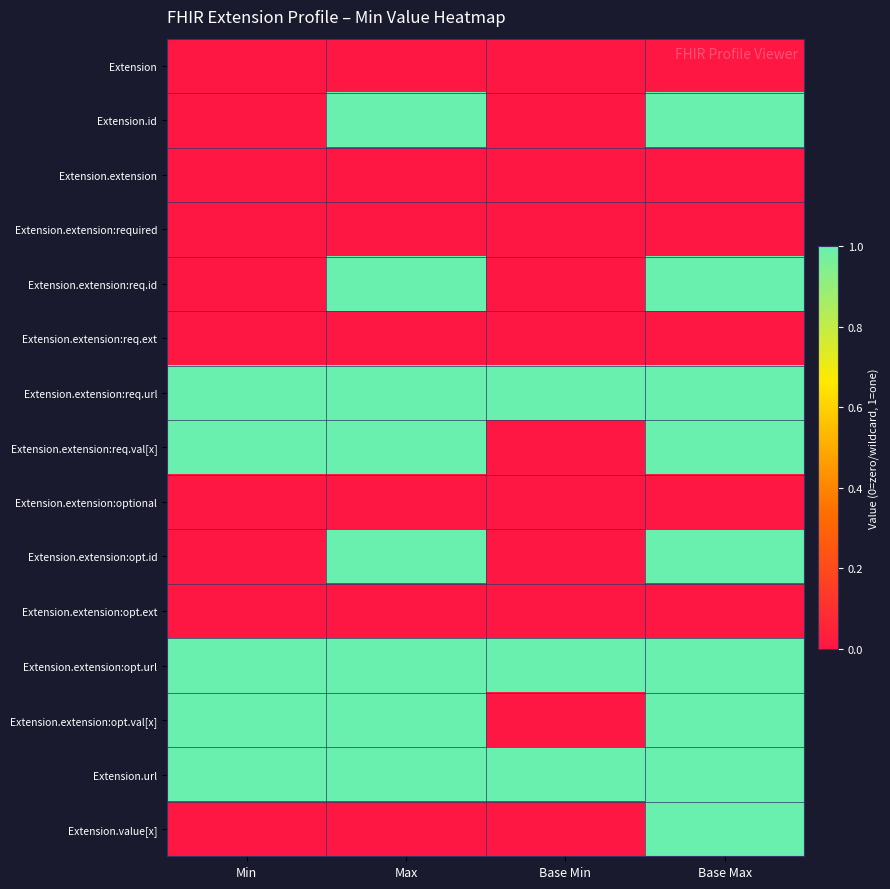

Reading left to right, list all the values displayed in this chart.

Extension: Min=0	Max=0	Base Min=0	Base Max=0
Extension.id: Min=0	Max=1	Base Min=0	Base Max=1
Extension.extension: Min=0	Max=0	Base Min=0	Base Max=0
Extension.extension:required: Min=0	Max=0	Base Min=0	Base Max=0
Extension.extension:req.id: Min=0	Max=1	Base Min=0	Base Max=1
Extension.extension:req.ext: Min=0	Max=0	Base Min=0	Base Max=0
Extension.extension:req.url: Min=1	Max=1	Base Min=1	Base Max=1
Extension.extension:req.val[x]: Min=1	Max=1	Base Min=0	Base Max=1
Extension.extension:optional: Min=0	Max=0	Base Min=0	Base Max=0
Extension.extension:opt.id: Min=0	Max=1	Base Min=0	Base Max=1
Extension.extension:opt.ext: Min=0	Max=0	Base Min=0	Base Max=0
Extension.extension:opt.url: Min=1	Max=1	Base Min=1	Base Max=1
Extension.extension:opt.val[x]: Min=1	Max=1	Base Min=0	Base Max=1
Extension.url: Min=1	Max=1	Base Min=1	Base Max=1
Extension.value[x]: Min=0	Max=0	Base Min=0	Base Max=1